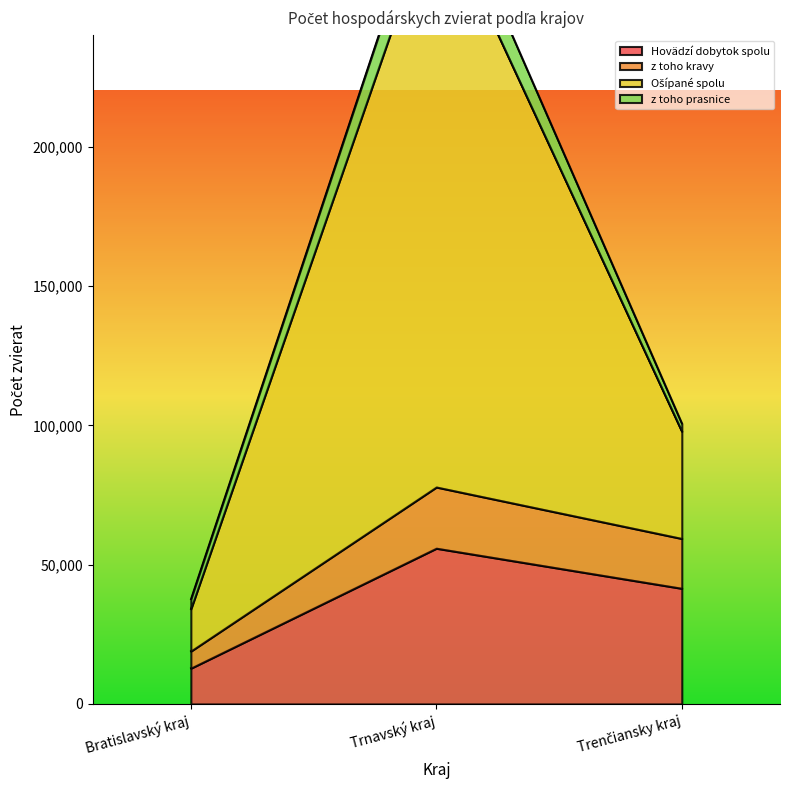

What is the approximate value of Hovädzí dobytok spolu at Trenčiansky kraj, to the nearest 10?

41480